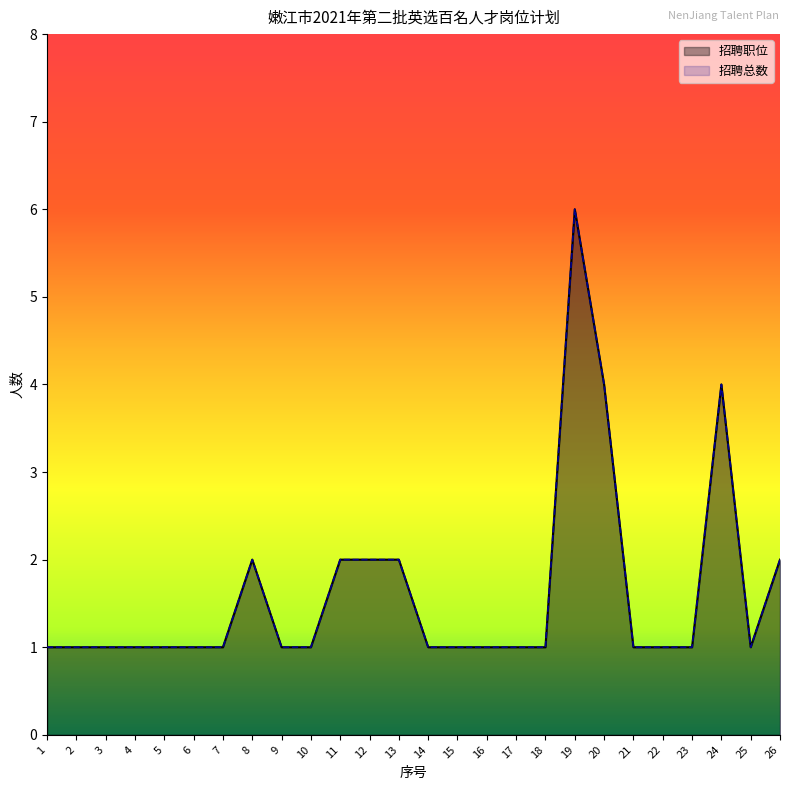

What is the greatest value displayed?

6